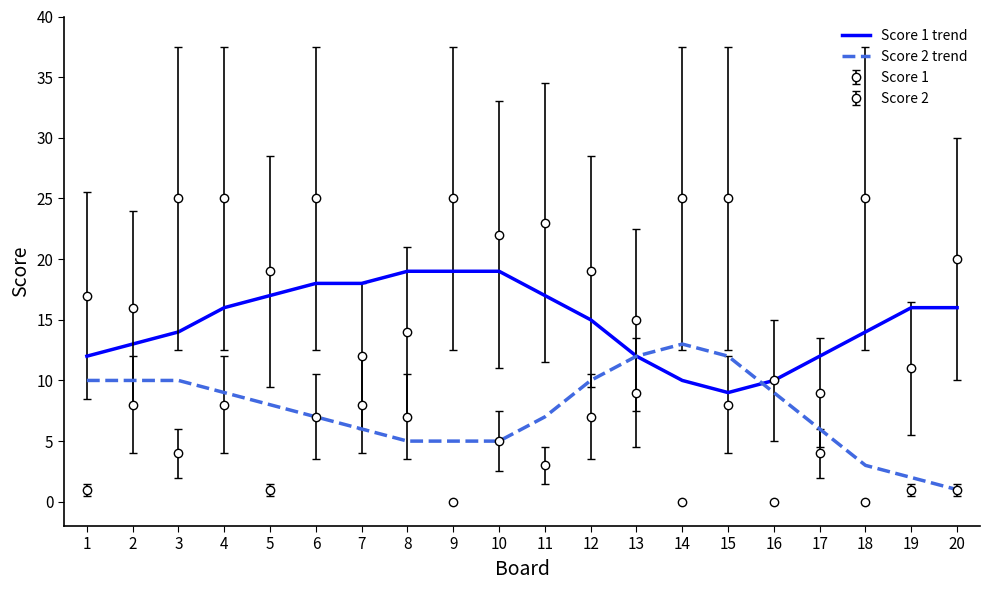

What is the difference between the maximum and minimum values in the Score 2 trend series?

12